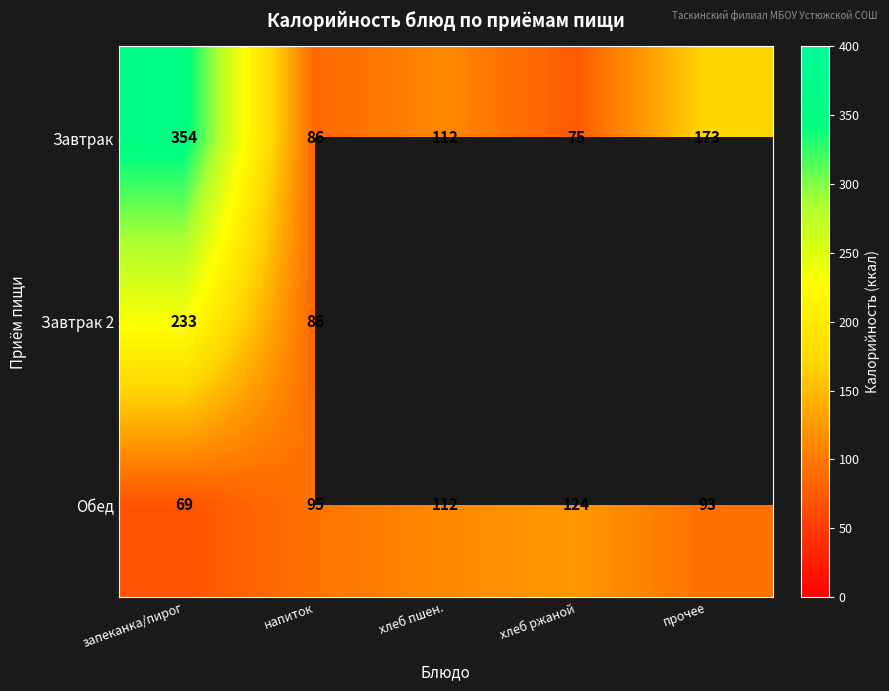

At which label does Завтрак first exceed 112?

запеканка/пирог